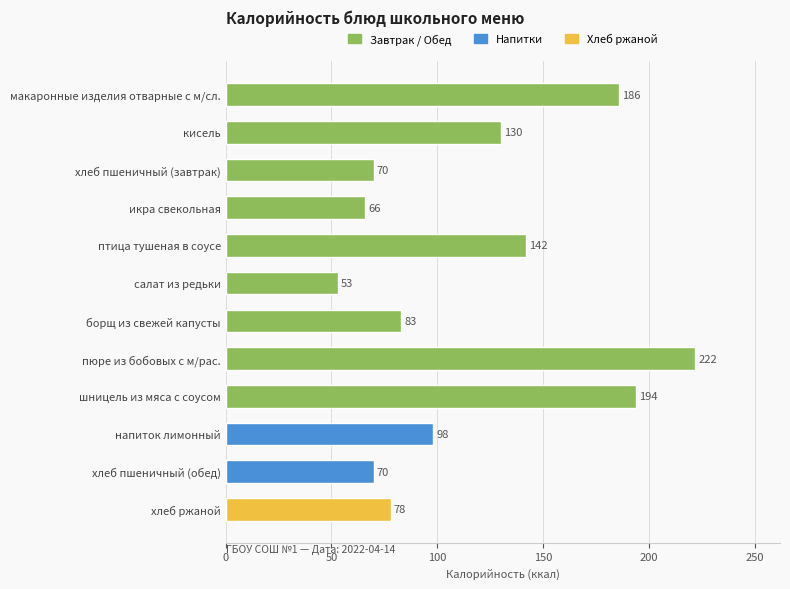

At which category does the chart reach its peak across all series?

пюре из бобовых с м/рас.